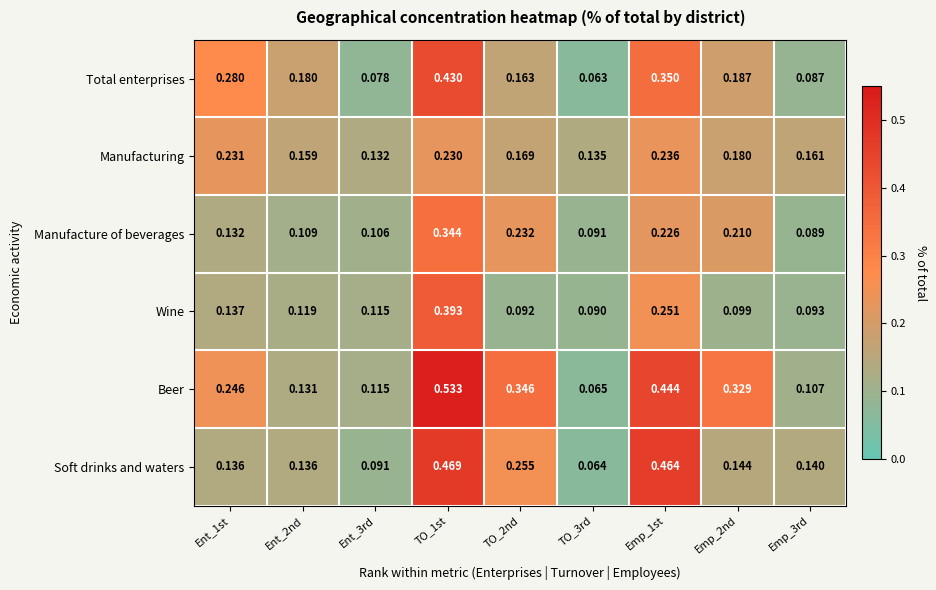

Which series has the widest spread of values?

Beer